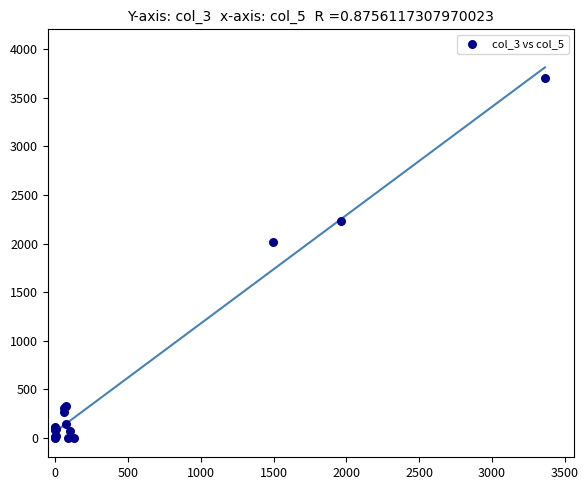

What Y value in the scatter plot is closest to 1852?

2020